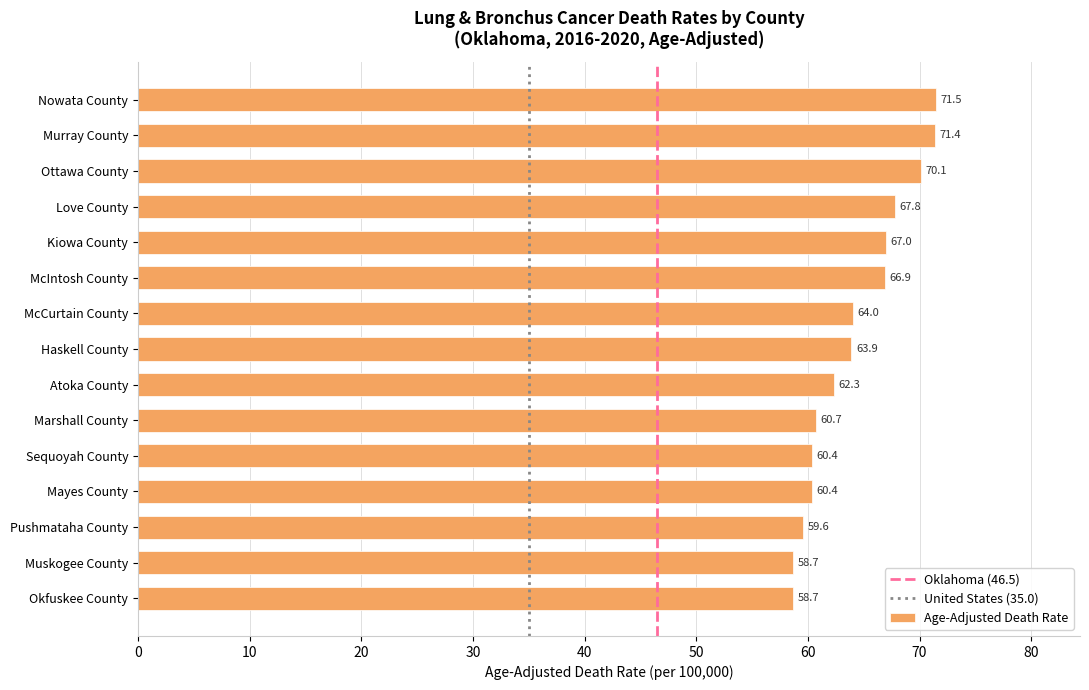

The value at Haskell County is 63.9. True or false?

True